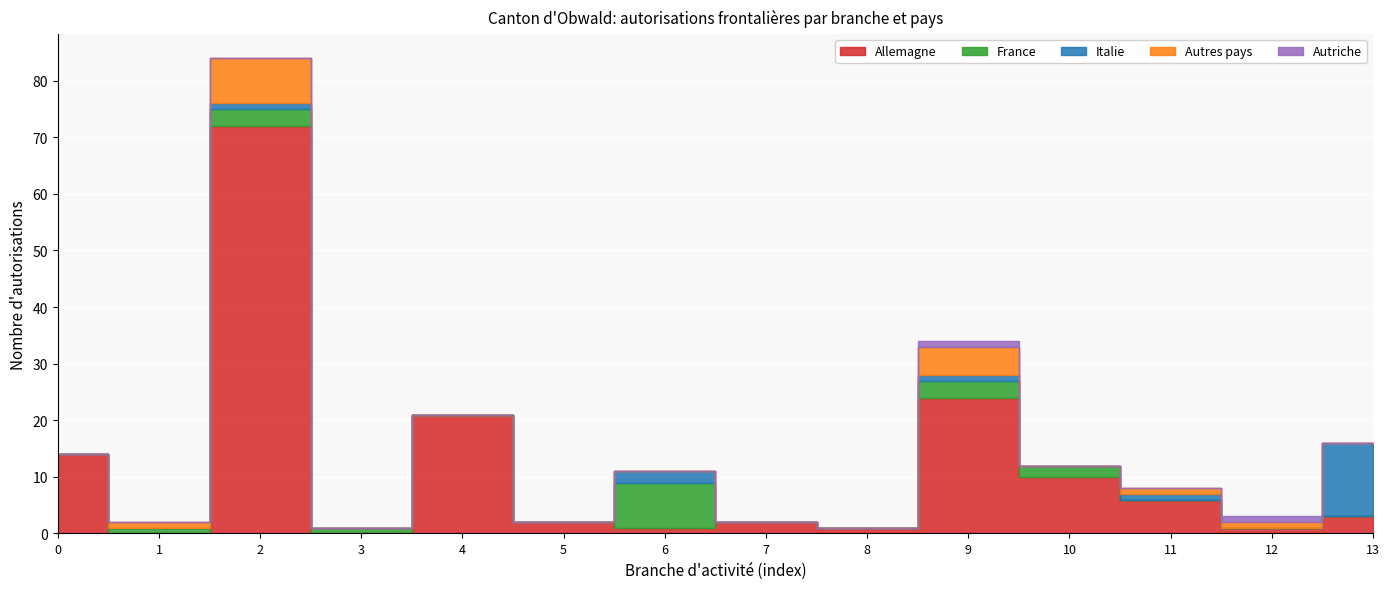

Reading right to left, transcribe all the data shown in this chart.

Allemagne: Transport routier=3	Culture, sports, loisirs=1	Commerce de gros spécialisé=6	Commerce de gros des produits manufacturés=10	Bureaux de consultation, informatique=24	Banques, sociétés financières=1	Affaires immobilières=2	Produits alimentaires=1	Métallurgie=2	Electricité, gaz, eau=21	Construction électrique, optique=0	Construction proprement dite=72	Construction de machines et de véhicules=0	Aménagement et parachèvement=14
France: Transport routier=0	Culture, sports, loisirs=0	Commerce de gros spécialisé=0	Commerce de gros des produits manufacturés=2	Bureaux de consultation, informatique=3	Banques, sociétés financières=0	Affaires immobilières=0	Produits alimentaires=8	Métallurgie=0	Electricité, gaz, eau=0	Construction électrique, optique=1	Construction proprement dite=3	Construction de machines et de véhicules=1	Aménagement et parachèvement=0
Italie: Transport routier=13	Culture, sports, loisirs=0	Commerce de gros spécialisé=1	Commerce de gros des produits manufacturés=0	Bureaux de consultation, informatique=1	Banques, sociétés financières=0	Affaires immobilières=0	Produits alimentaires=2	Métallurgie=0	Electricité, gaz, eau=0	Construction électrique, optique=0	Construction proprement dite=1	Construction de machines et de véhicules=0	Aménagement et parachèvement=0
Autres pays: Transport routier=0	Culture, sports, loisirs=1	Commerce de gros spécialisé=1	Commerce de gros des produits manufacturés=0	Bureaux de consultation, informatique=5	Banques, sociétés financières=0	Affaires immobilières=0	Produits alimentaires=0	Métallurgie=0	Electricité, gaz, eau=0	Construction électrique, optique=0	Construction proprement dite=8	Construction de machines et de véhicules=1	Aménagement et parachèvement=0
Autriche: Transport routier=0	Culture, sports, loisirs=1	Commerce de gros spécialisé=0	Commerce de gros des produits manufacturés=0	Bureaux de consultation, informatique=1	Banques, sociétés financières=0	Affaires immobilières=0	Produits alimentaires=0	Métallurgie=0	Electricité, gaz, eau=0	Construction électrique, optique=0	Construction proprement dite=0	Construction de machines et de véhicules=0	Aménagement et parachèvement=0